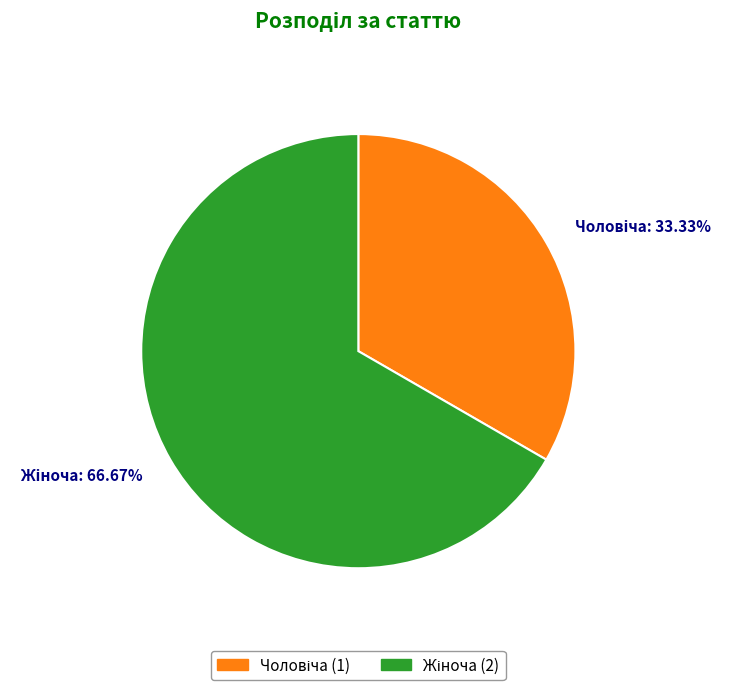

Is there any slice that represents more than half of the pie?

Yes